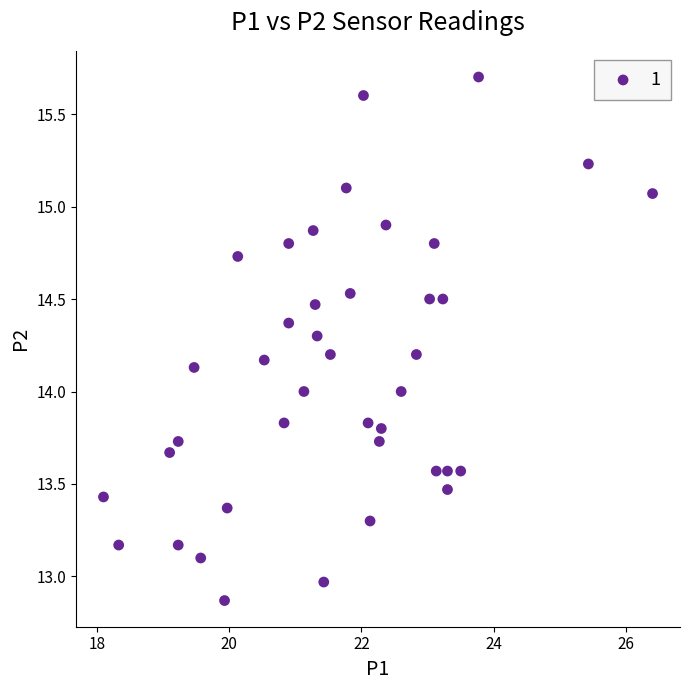

What is the range of X values (max minus min)?

8.3